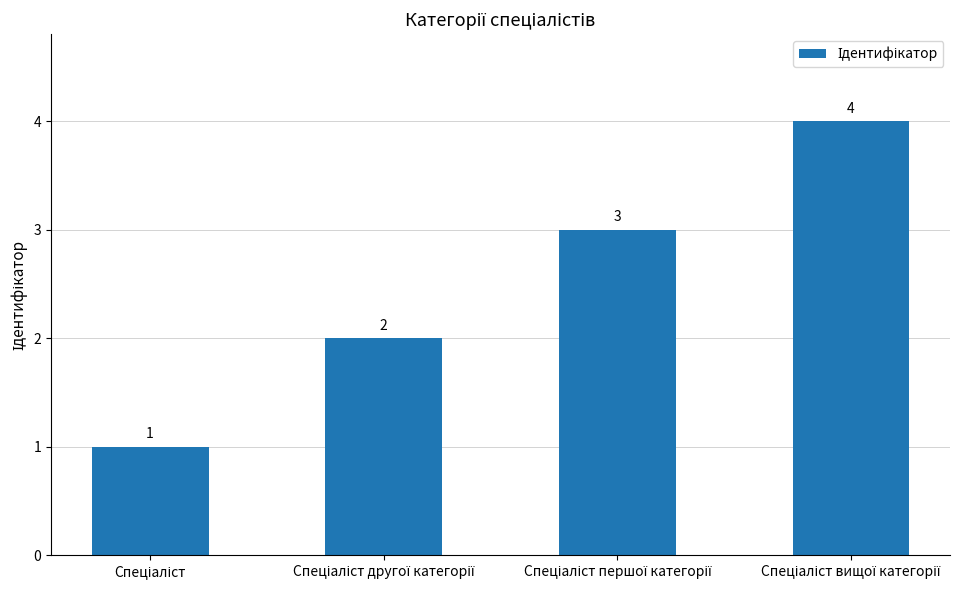

What is the sum of all values?

10